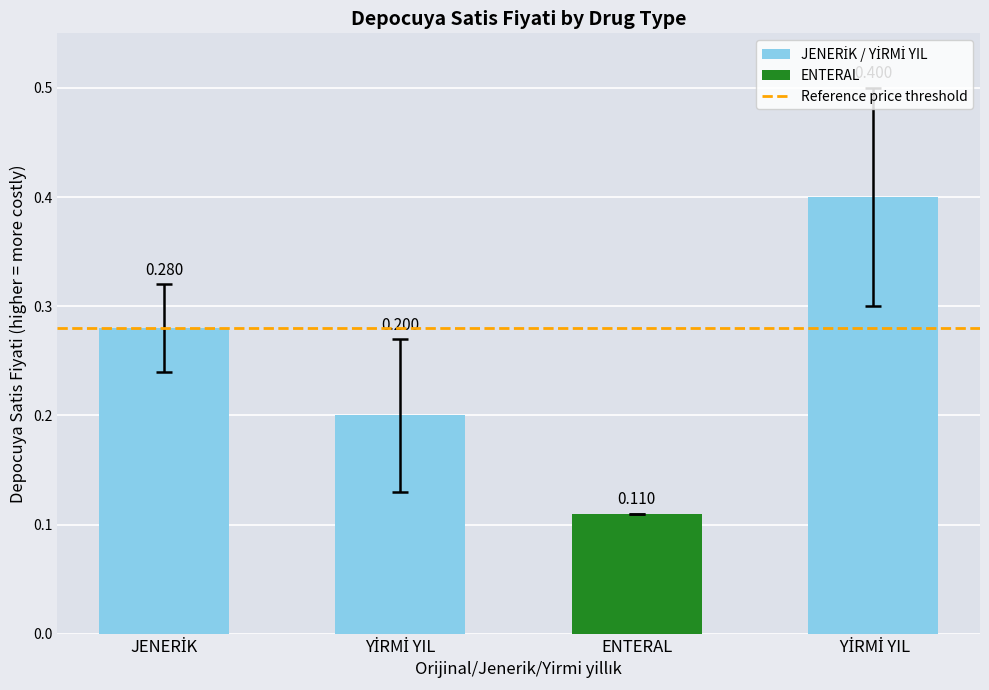

Where is the data nearest to the value 0?

ENTERAL